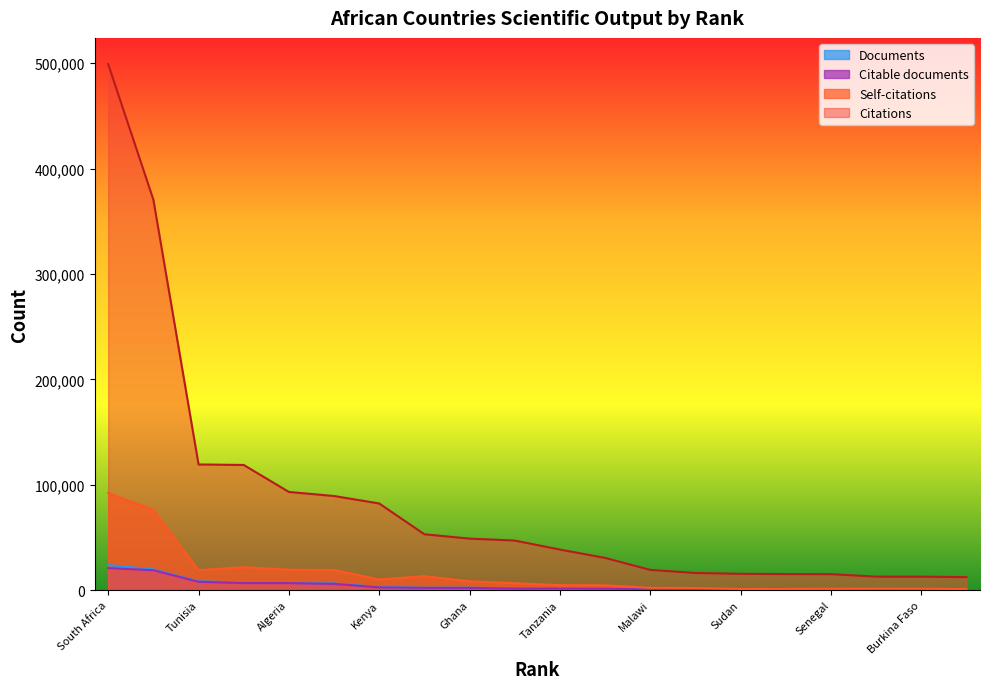

How many lines are shown in the chart?

4